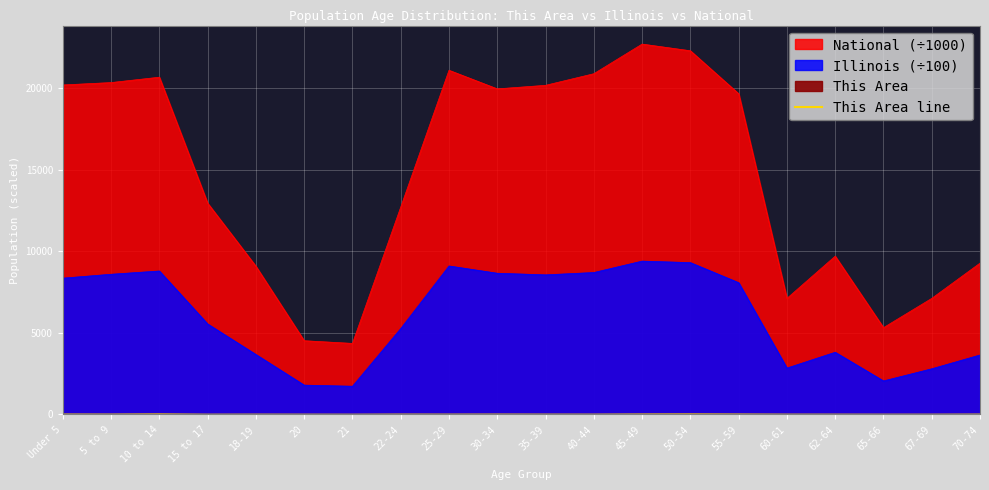

At which category does the data reach its first local valley?

5 to 9